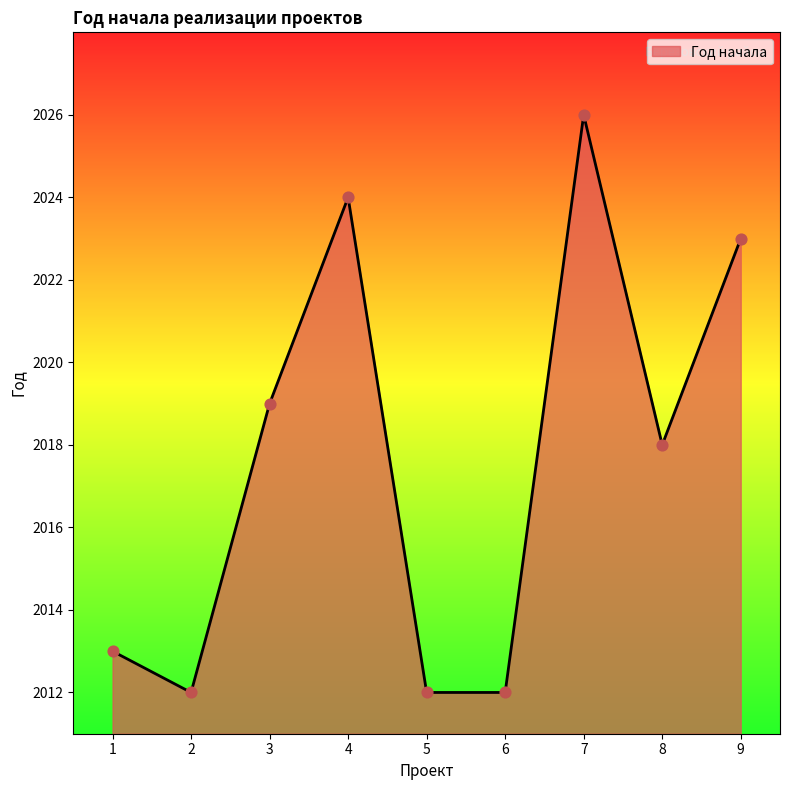

What is the change in value from 4 to 8?

-6